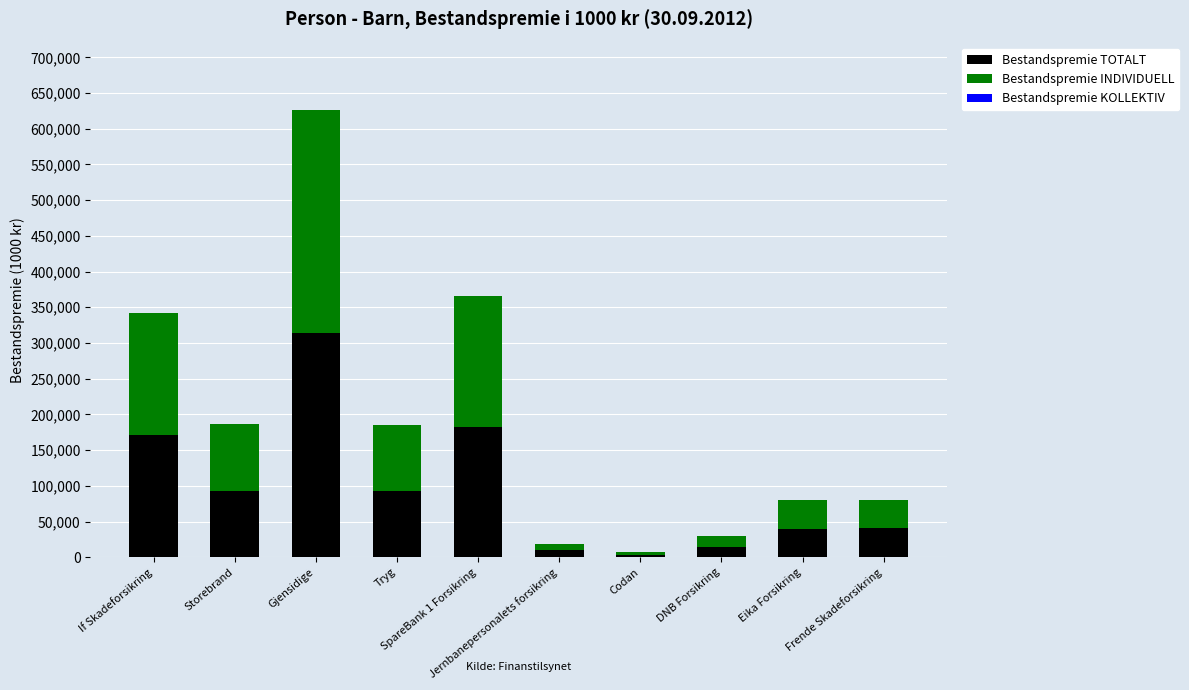

Which category has the highest value in the Bestandspremie TOTALT series?

Gjensidige